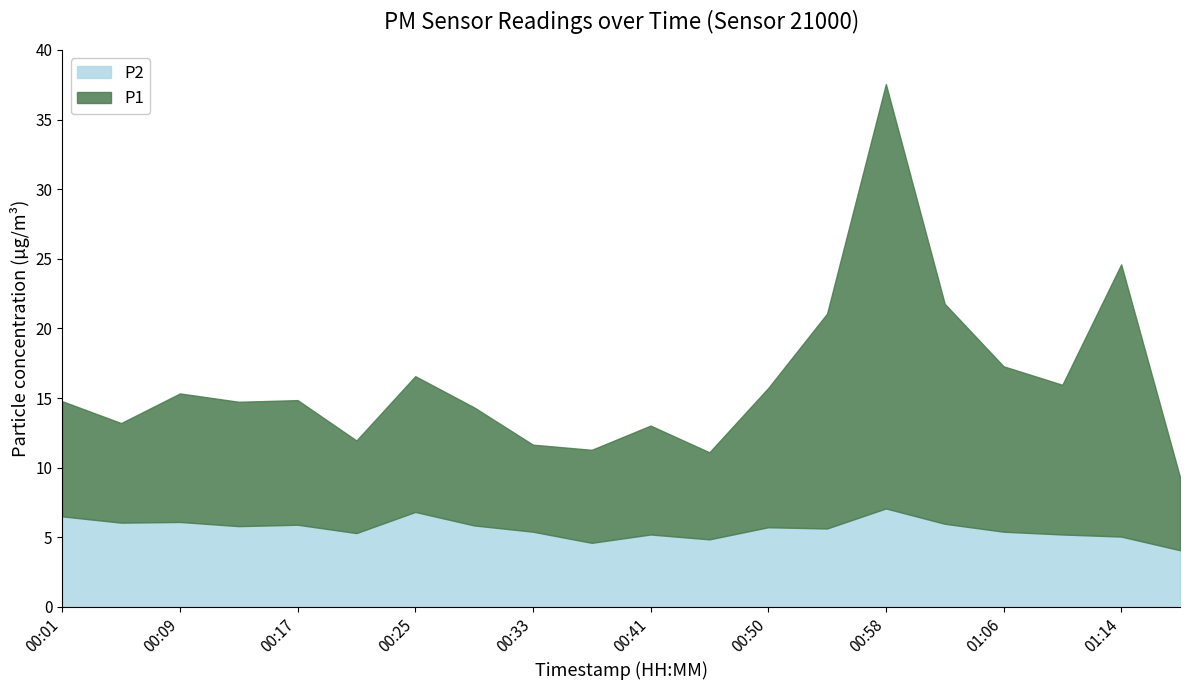

Reading left to right, transcribe all the data shown in this chart.

P1: 8.3	7.2	9.2	8.9	8.9	6.7	9.8	8.5	6.2	6.7	7.8	6.2	10.0	15.4	30.5	15.8	11.9	10.8	19.6	5.2
P2: 6.5	6.0	6.1	5.8	5.9	5.3	6.8	5.8	5.4	4.6	5.2	4.8	5.7	5.6	7.1	6.0	5.4	5.2	5.0	4.1